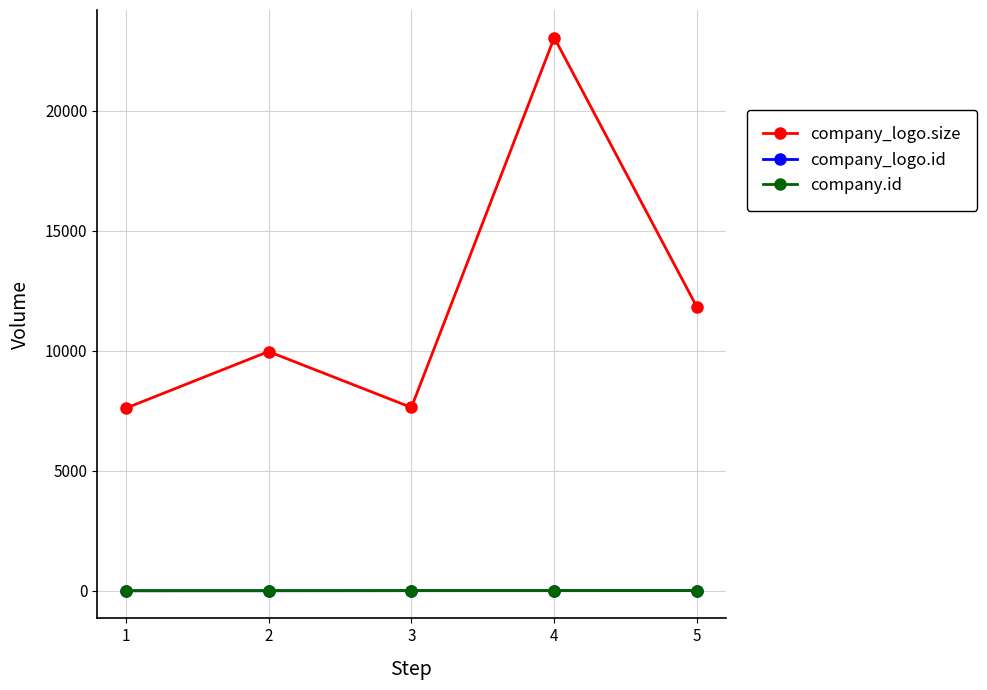

What is the greatest value displayed?

23055